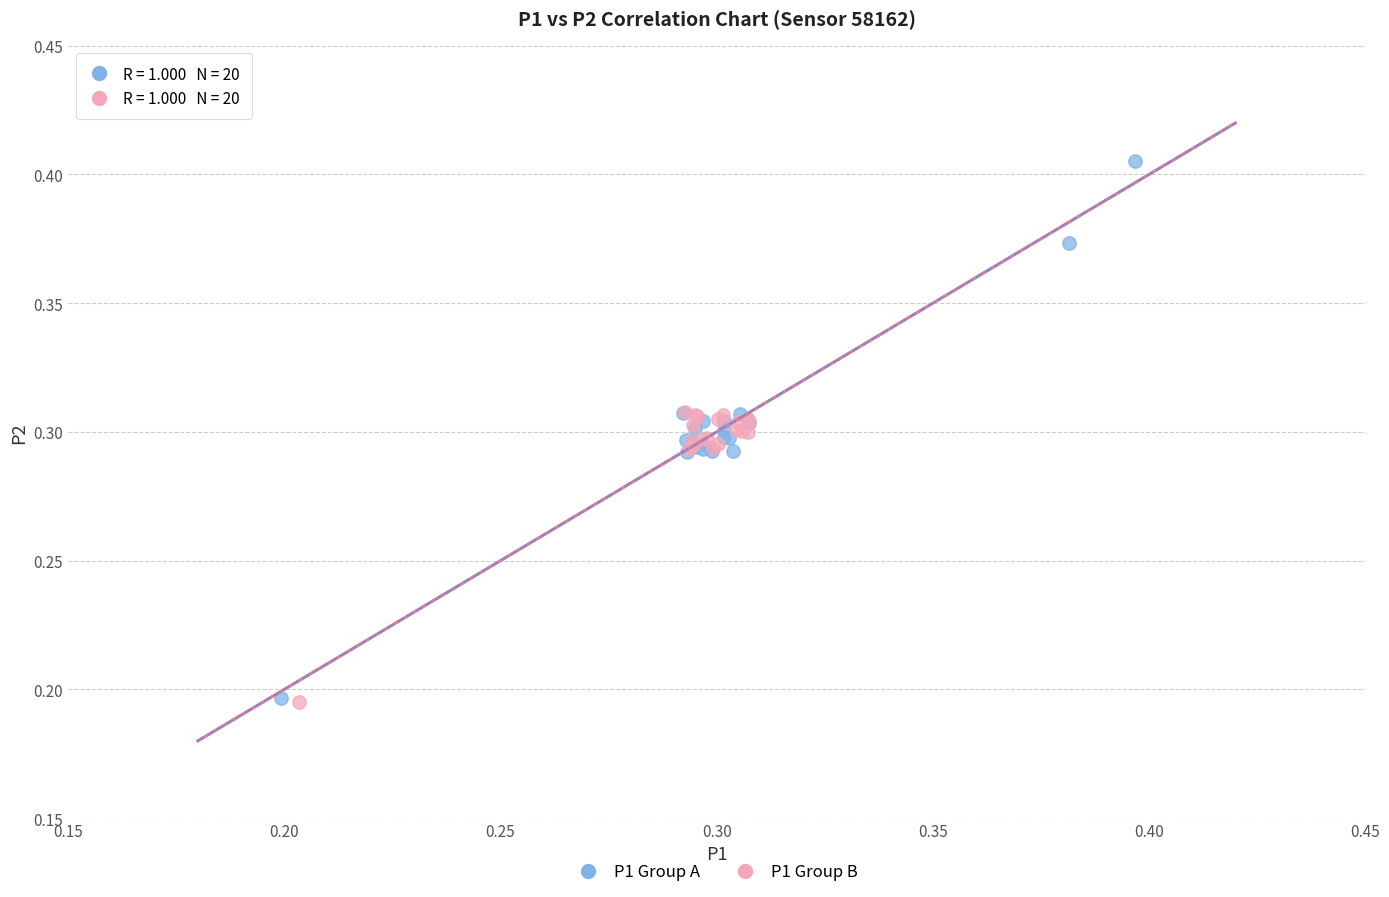

Which series reaches the maximum Y coordinate?

P1 Group A